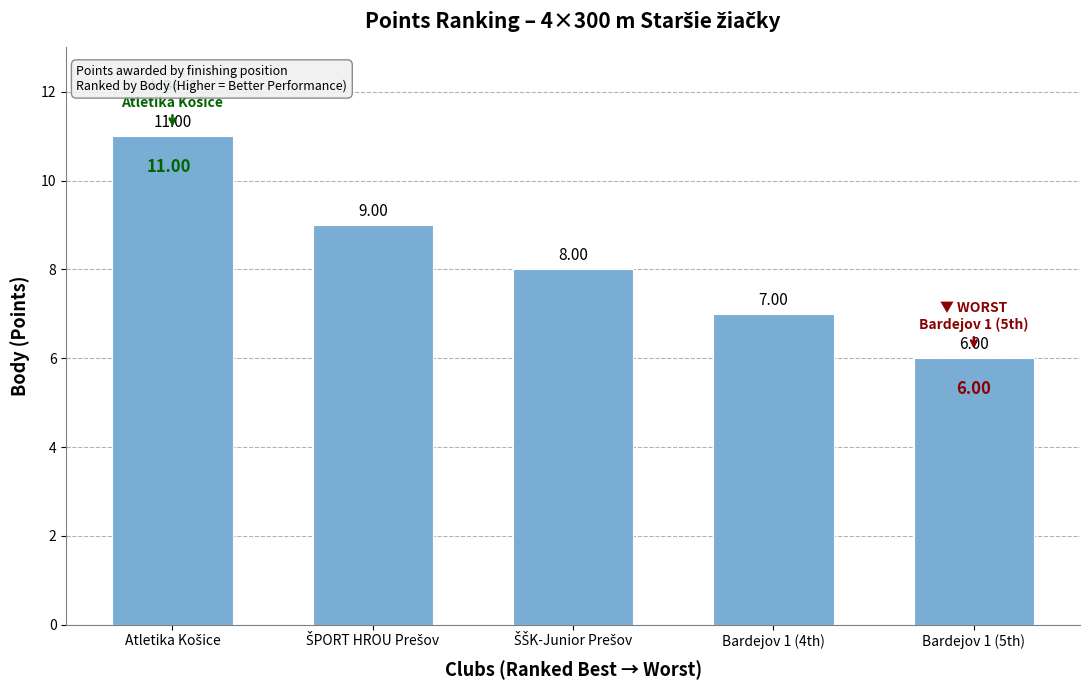

What is the average value?

8